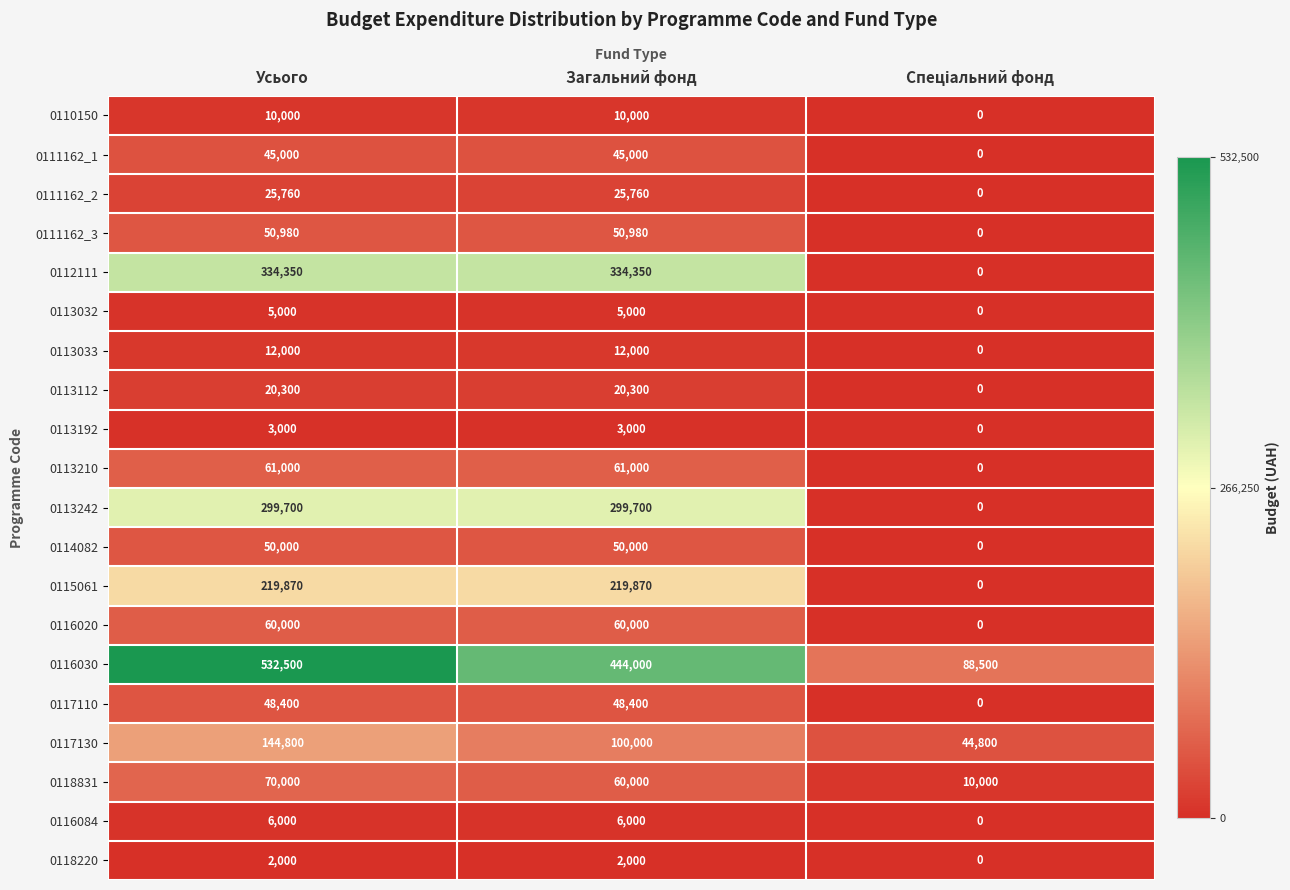

What is the average value of the 0115061 series?

146580